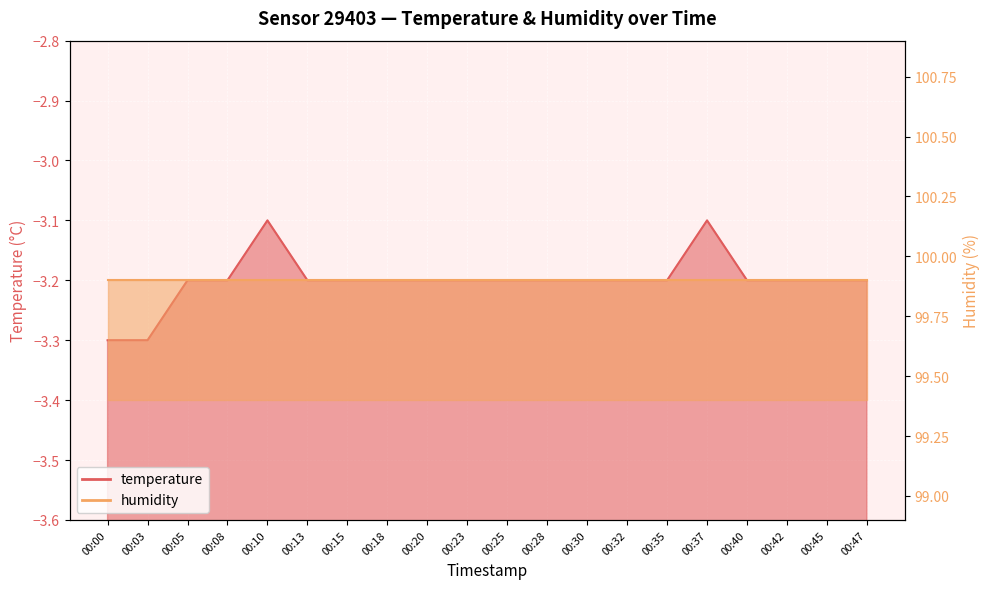

True or false: the data shows -5.7 at 00:08.

False